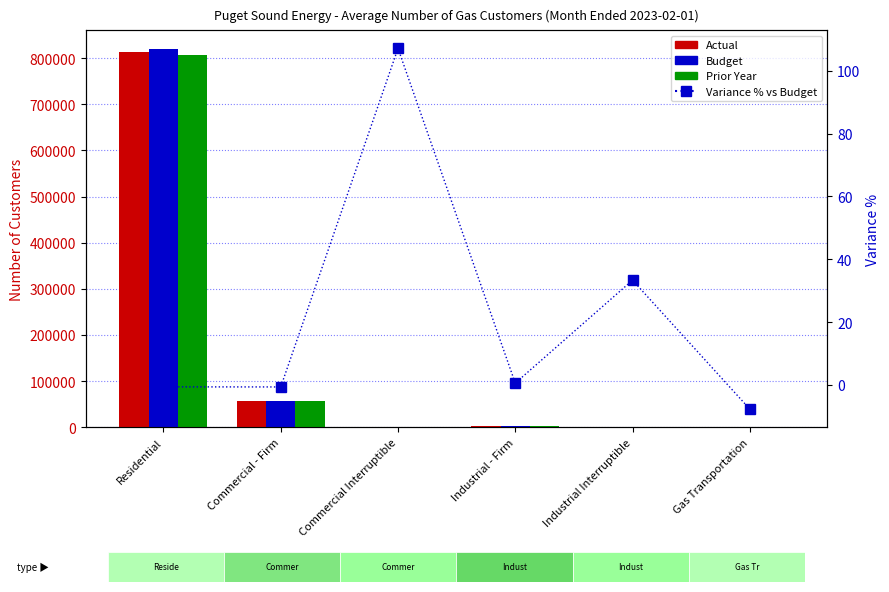

Where is Actual nearest to the value 407128?

Commercial - Firm